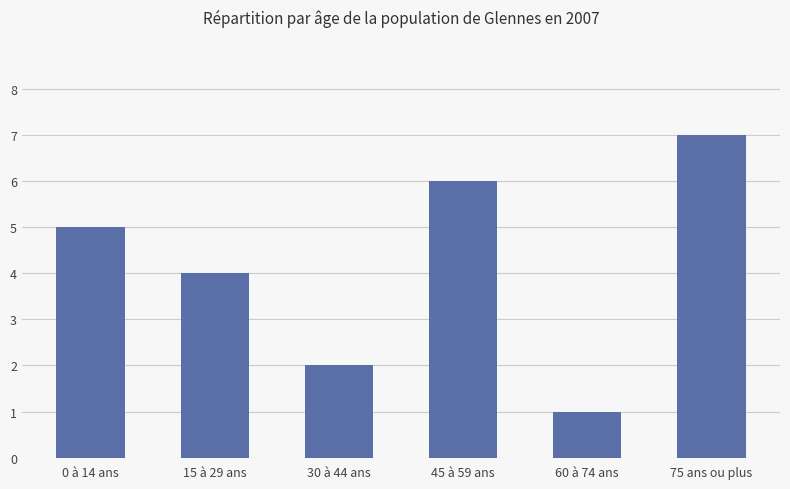

Reading left to right, transcribe all the data shown in this chart.

0 à 14 ans=5	15 à 29 ans=4	30 à 44 ans=2	45 à 59 ans=6	60 à 74 ans=1	75 ans ou plus=7